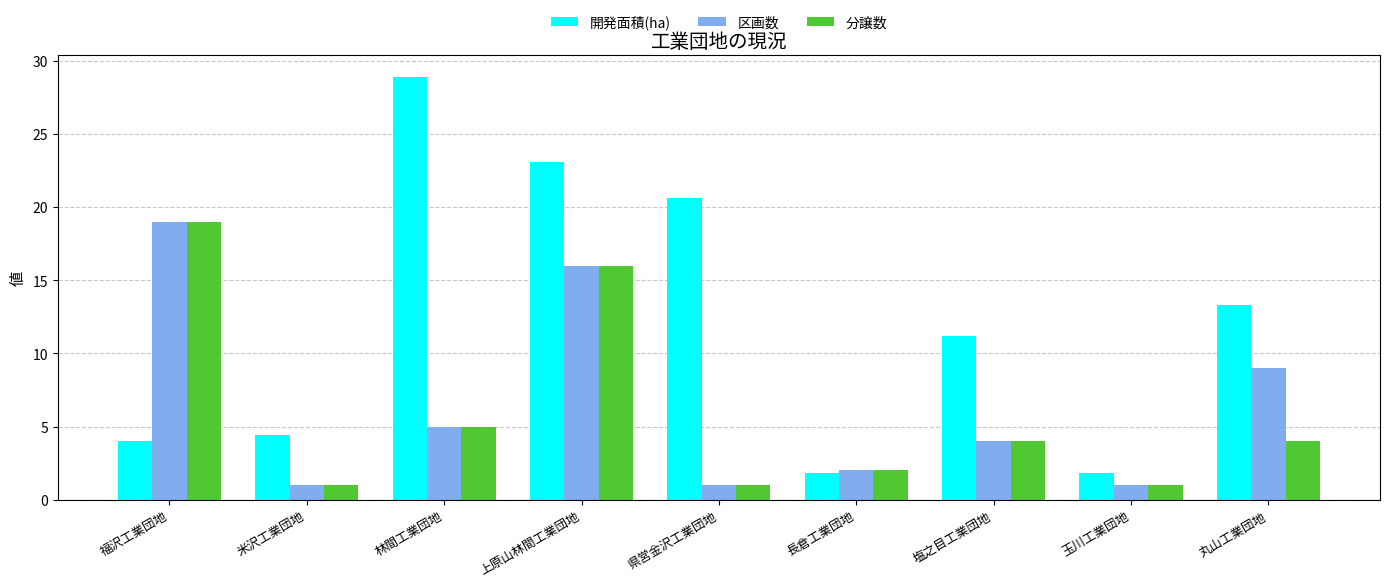

The 分譲数 series shows 8.5 at 林間工業団地. True or false?

False